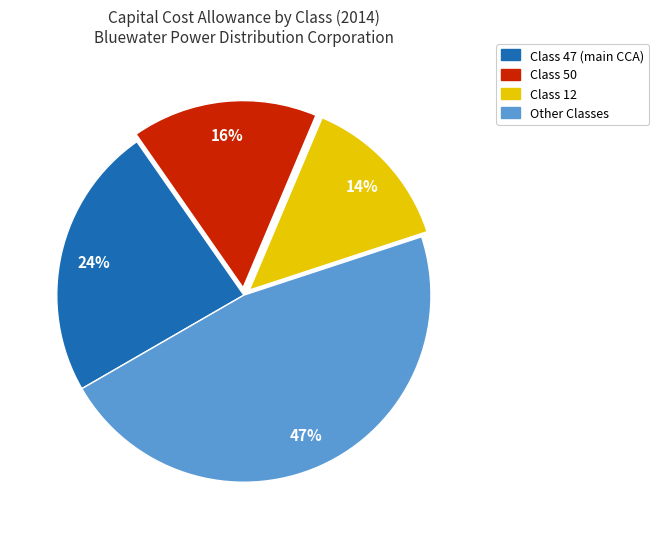

Does any single category account for the majority?

No